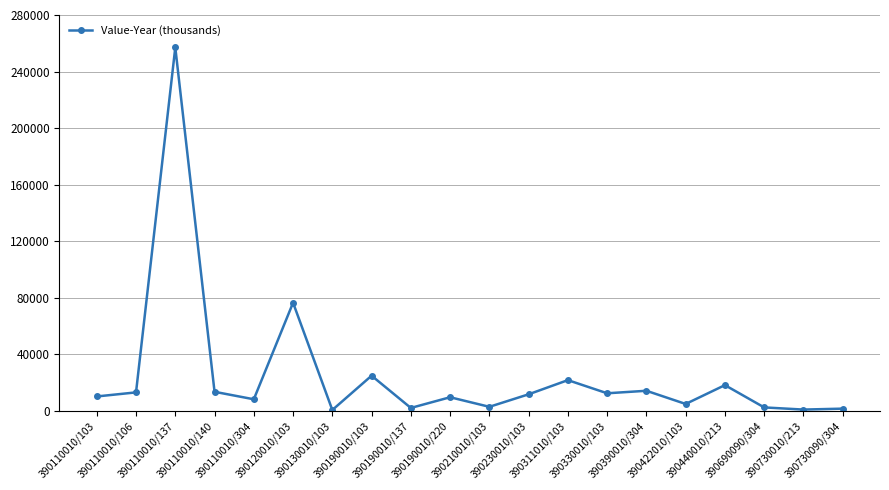

What is the sum of all values?

504576